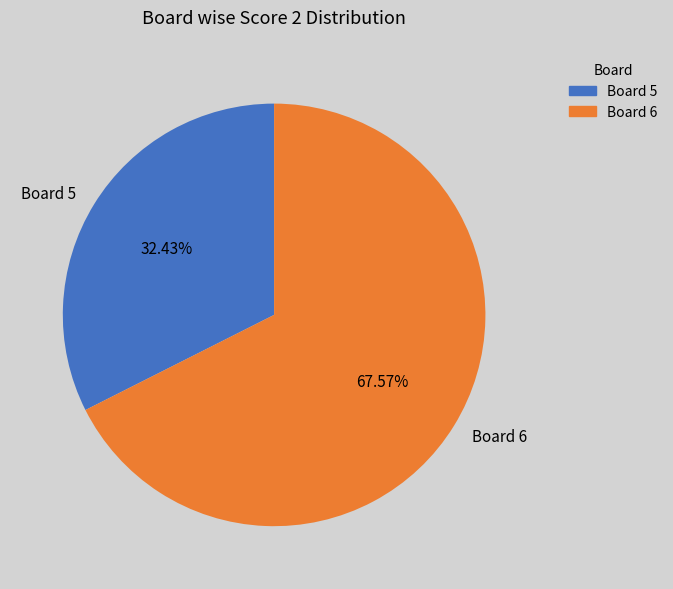

Does any single category account for the majority?

Yes